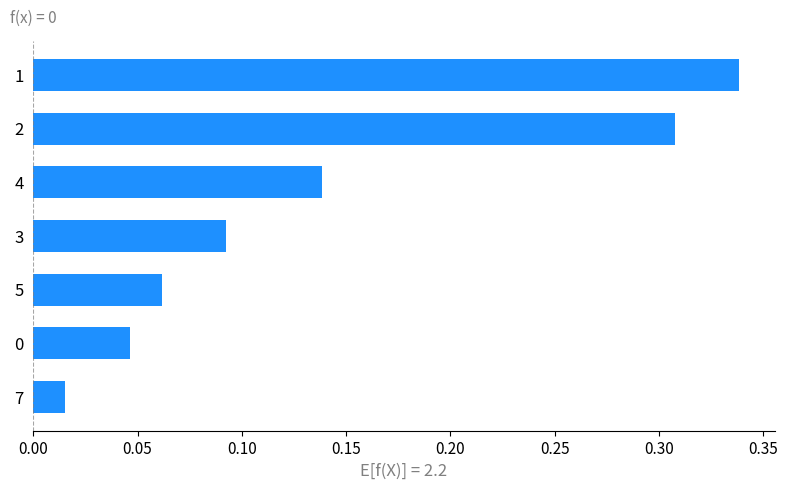

At which category does the chart reach its minimum across all series?

7